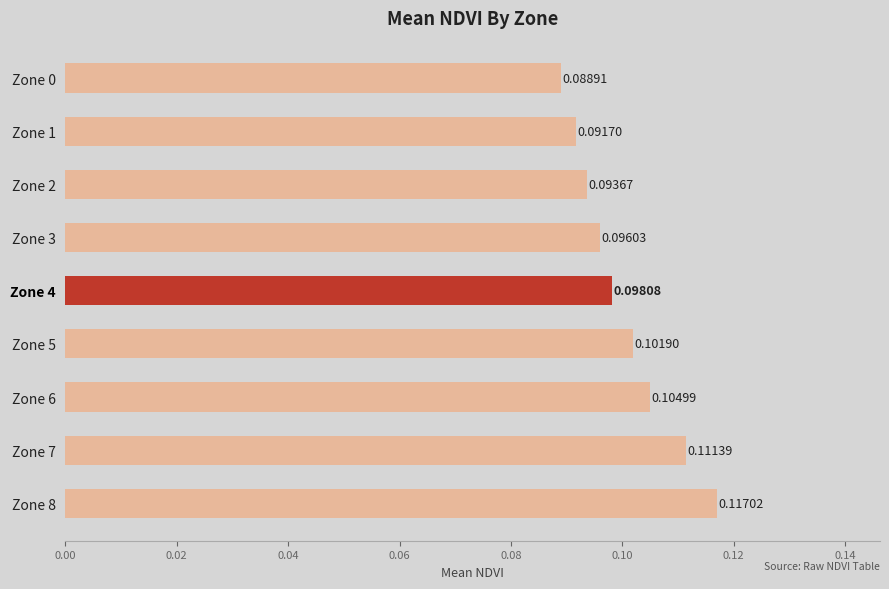

Does the chart contain any negative values?

No